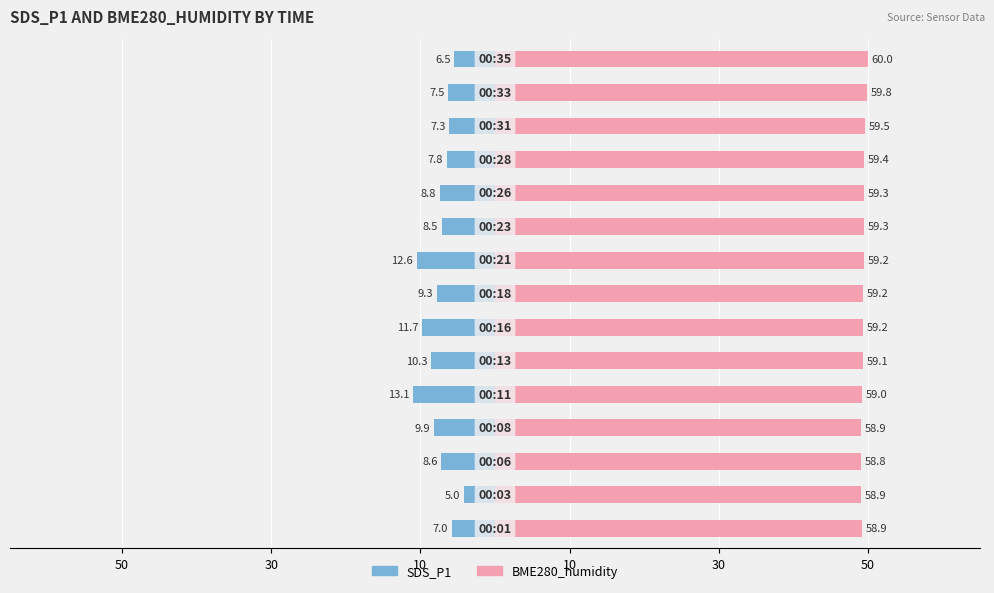

How many bars are there in total?

30